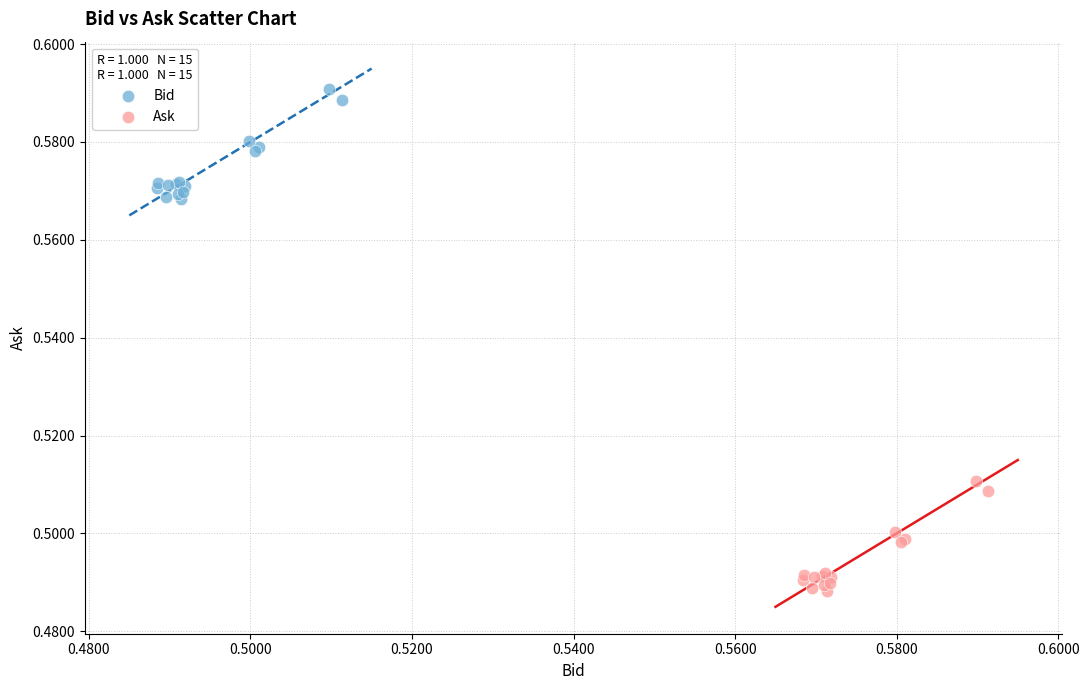

Which series contains the highest Y value?

Bid